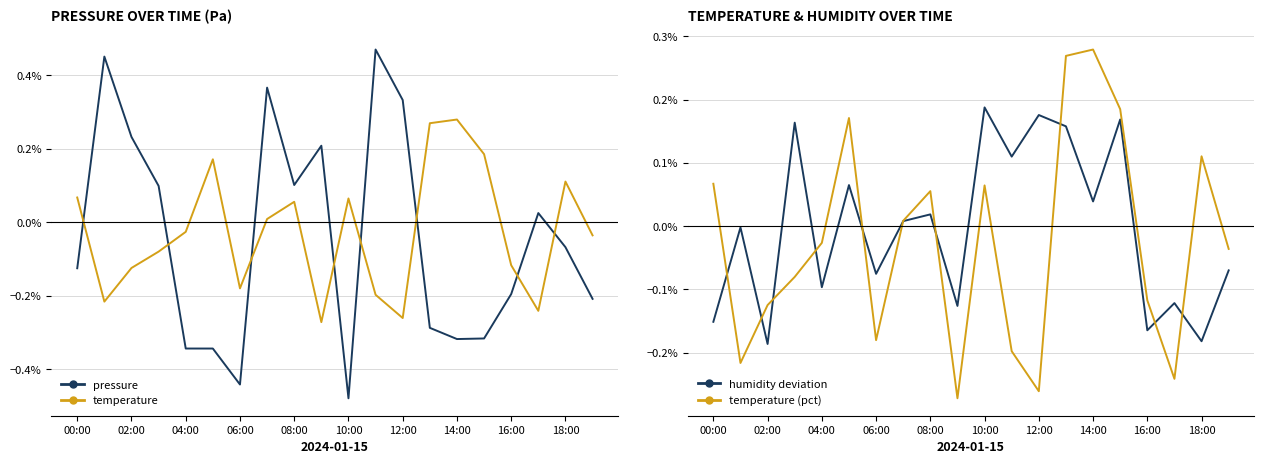

In humidity deviation, how many points are higher than both neighbors (excluding endpoints)?

8